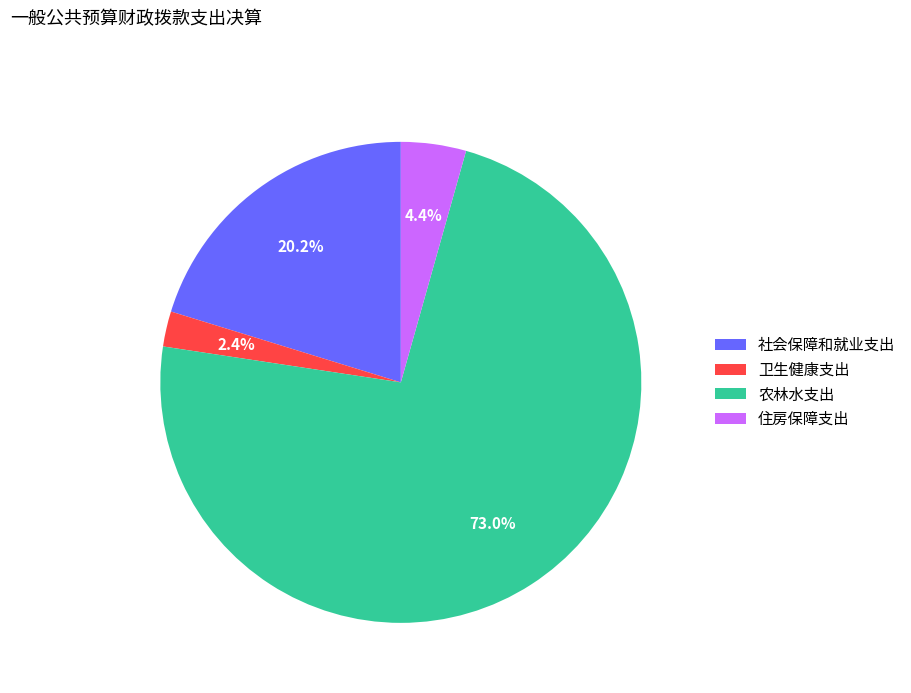

True or false: 卫生健康支出 accounts for 2% of the total.

True